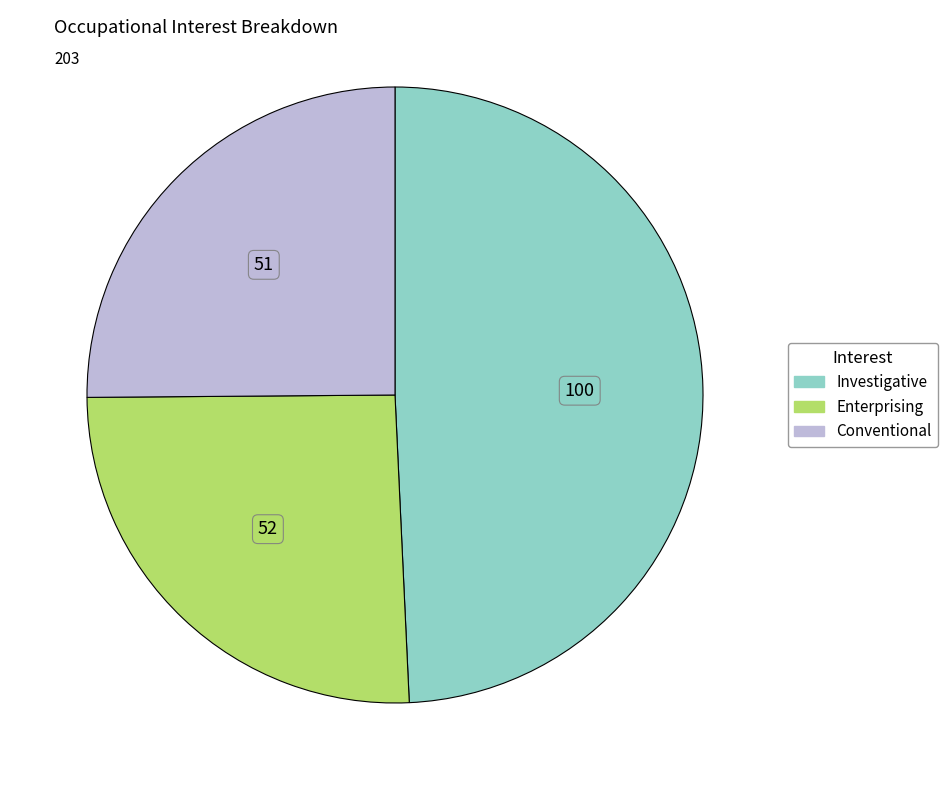

Count the number of slices in the pie.

3